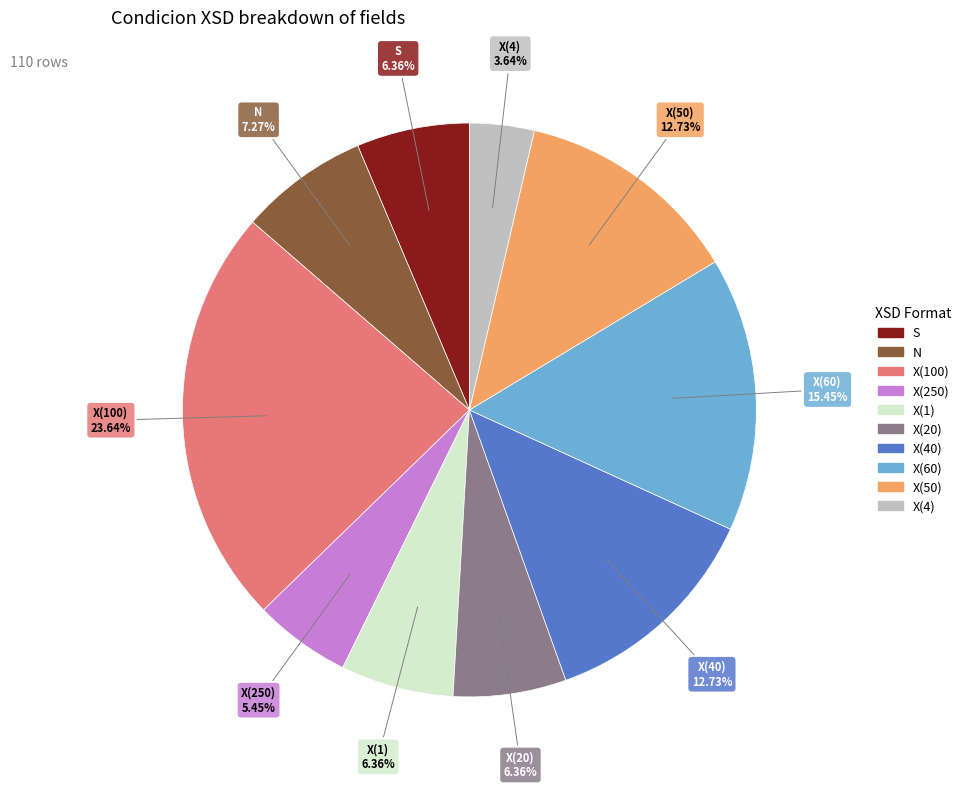

Does any single category account for the majority?

No